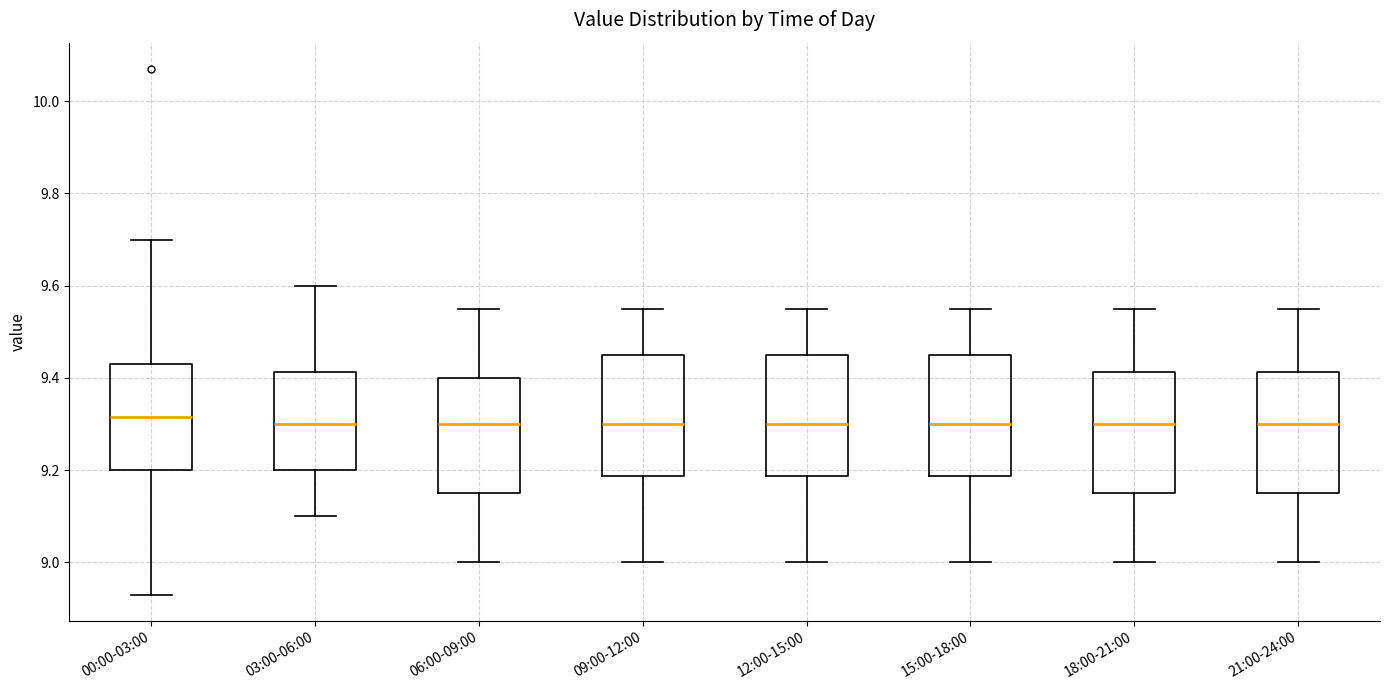

Reading left to right, transcribe this box plot: for each box, give where its median line is, the range the box spans, and where its two whiskers end, as read against the y-axis. The values are not printed on the chart, so give them approximately, as read against the axis.

00:00-03:00: median 9.32, box 9.20 to 9.44, whiskers 8.94 to 9.70
03:00-06:00: median 9.30, box 9.20 to 9.42, whiskers 9.10 to 9.60
06:00-09:00: median 9.30, box 9.16 to 9.40, whiskers 9.00 to 9.56
09:00-12:00: median 9.30, box 9.18 to 9.46, whiskers 9.00 to 9.56
12:00-15:00: median 9.30, box 9.18 to 9.46, whiskers 9.00 to 9.56
15:00-18:00: median 9.30, box 9.18 to 9.46, whiskers 9.00 to 9.56
18:00-21:00: median 9.30, box 9.16 to 9.42, whiskers 9.00 to 9.56
21:00-24:00: median 9.30, box 9.16 to 9.42, whiskers 9.00 to 9.56